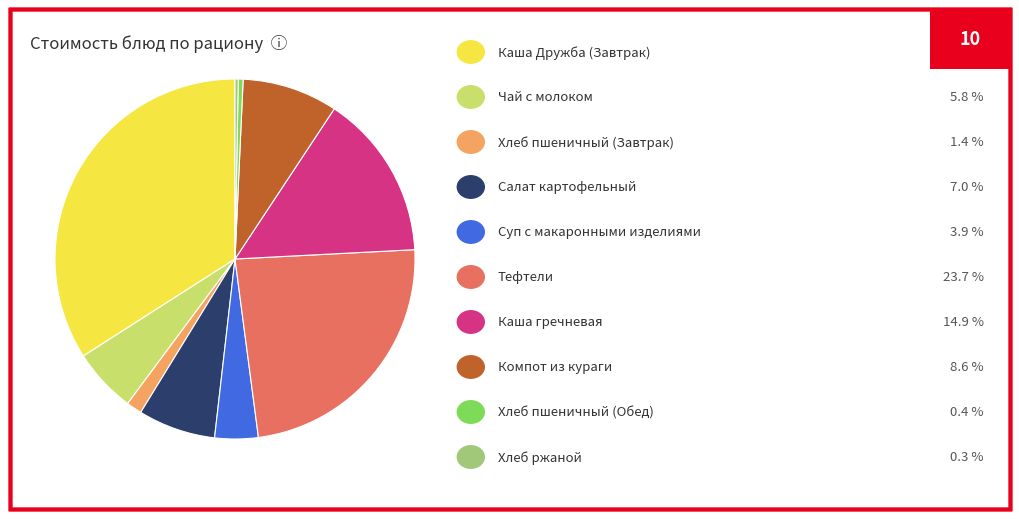

How many segments does this pie chart have?

10